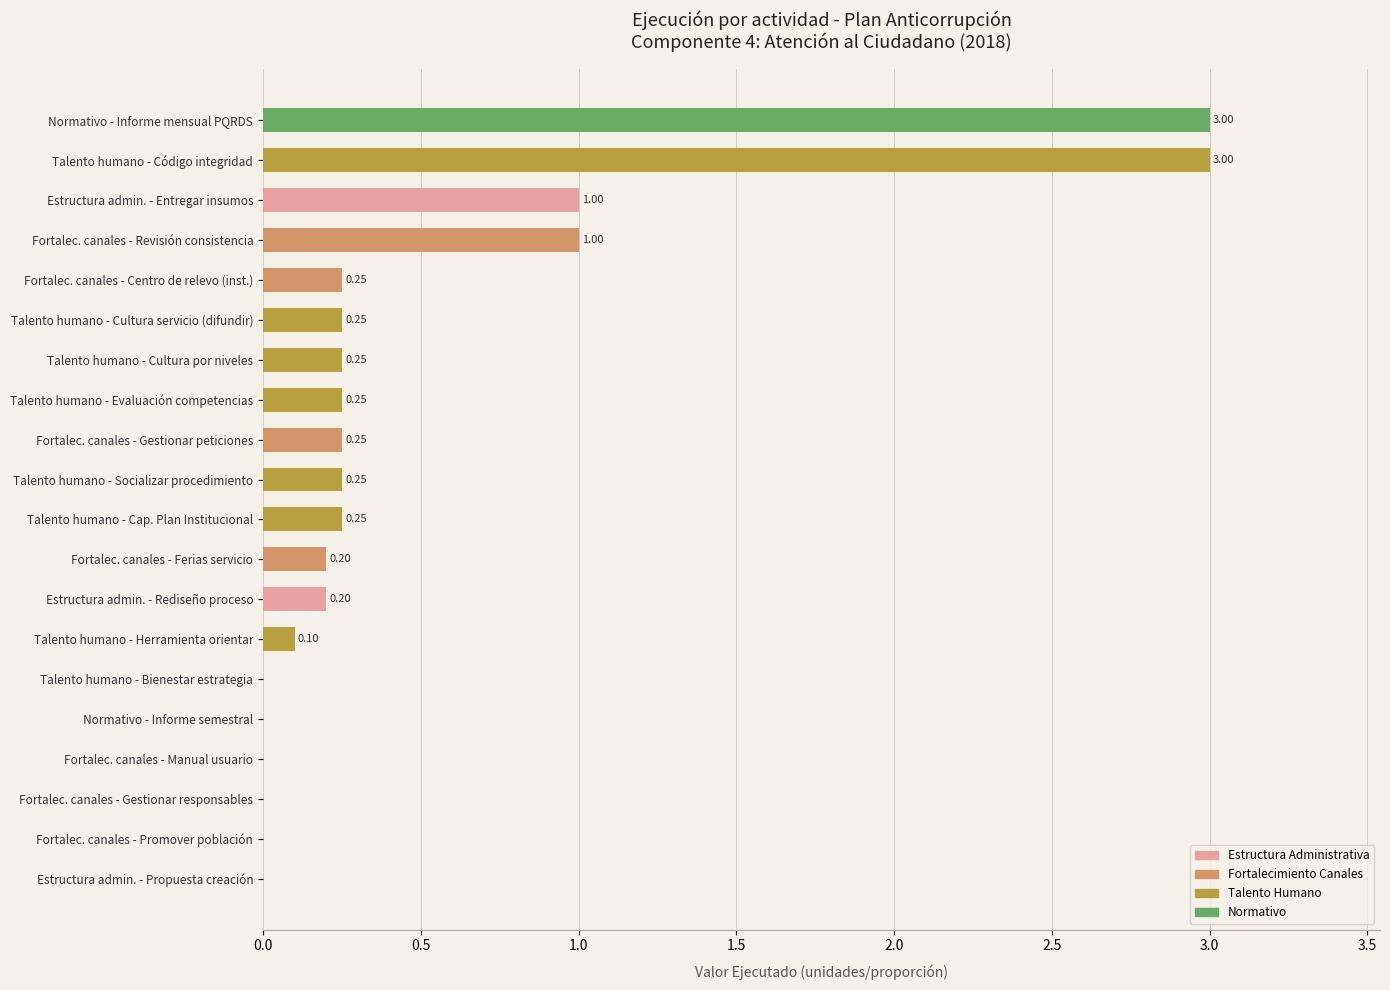

Between Talento humano - Cultura por niveles and Estructura admin. - Propuesta creación, which is larger?

Talento humano - Cultura por niveles